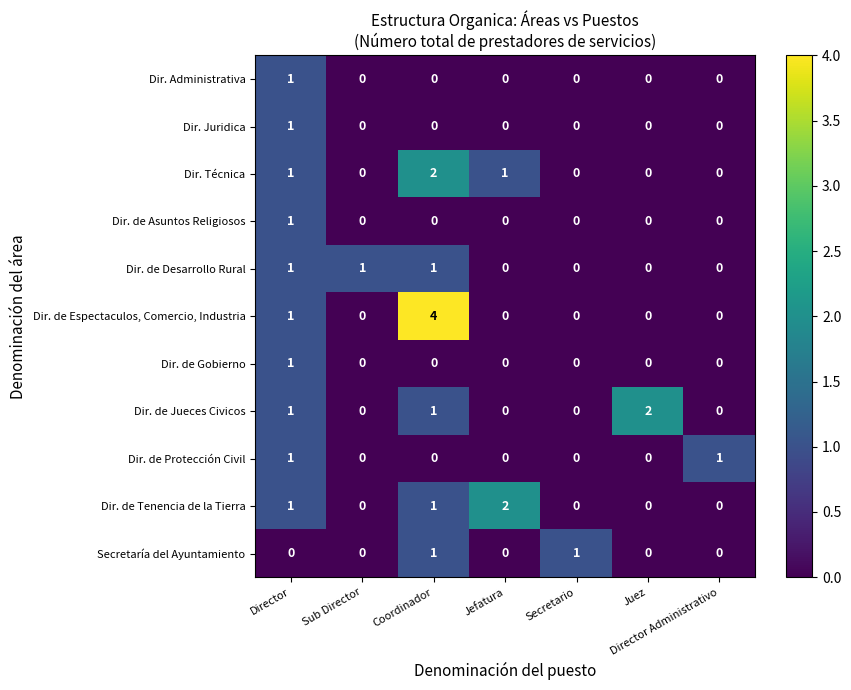

Which series has the largest range (max minus min)?

Dir. de Espectaculos, Comercio, Industria